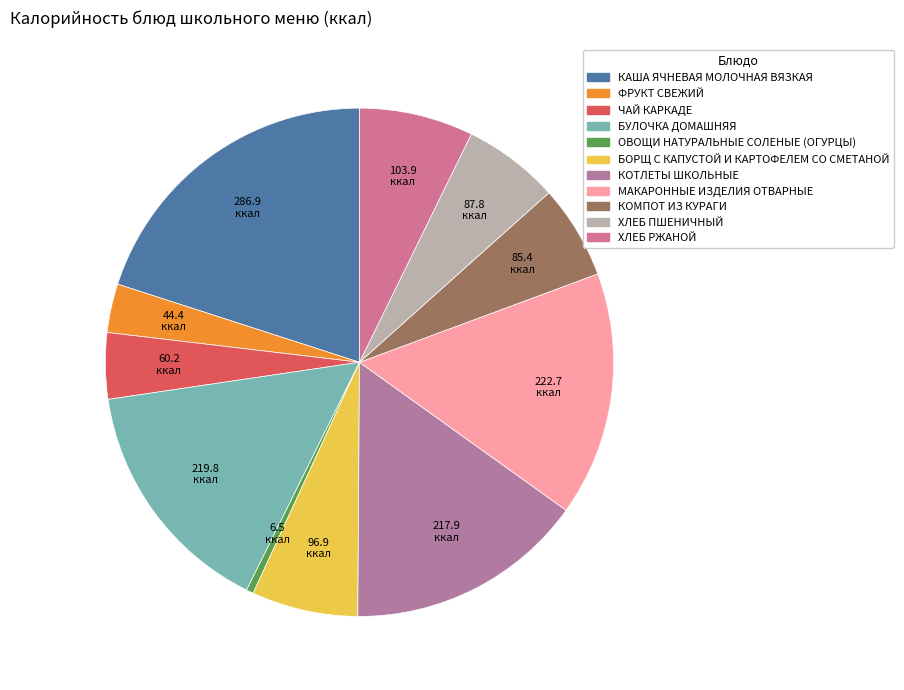

What portion of the pie excludes КОМПОТ ИЗ КУРАГИ?

94.0%